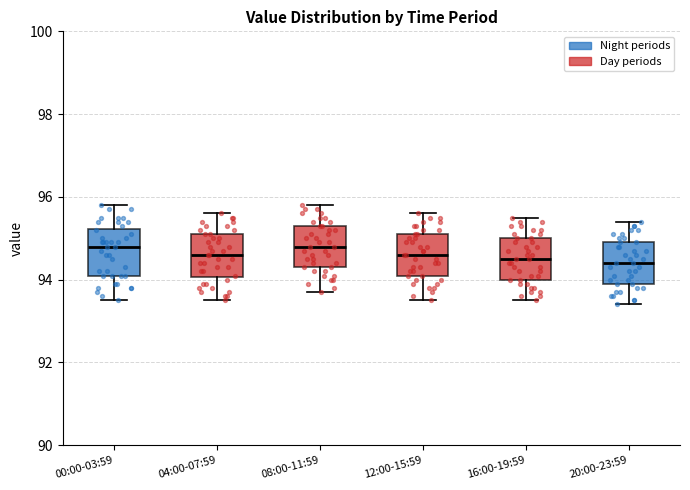

Where does the median line of the box for 16:00-19:59 sit on the y-axis? The values are not printed on the chart, so give them approximately, as read against the axis.

94.6